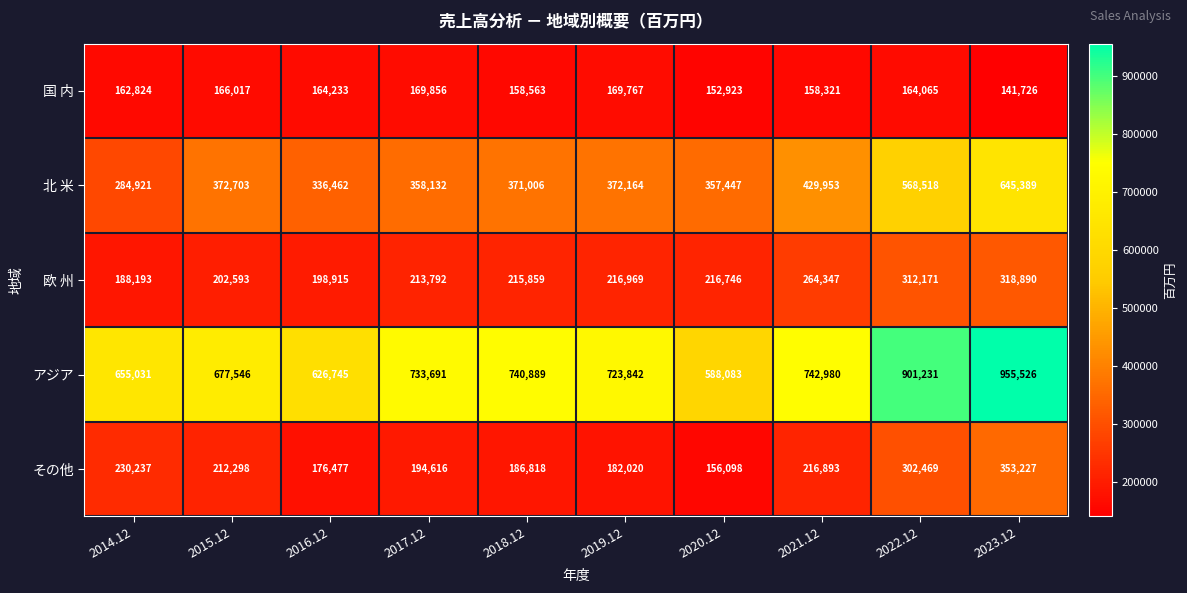

How many data points in 国 内 are less than 164065?

5